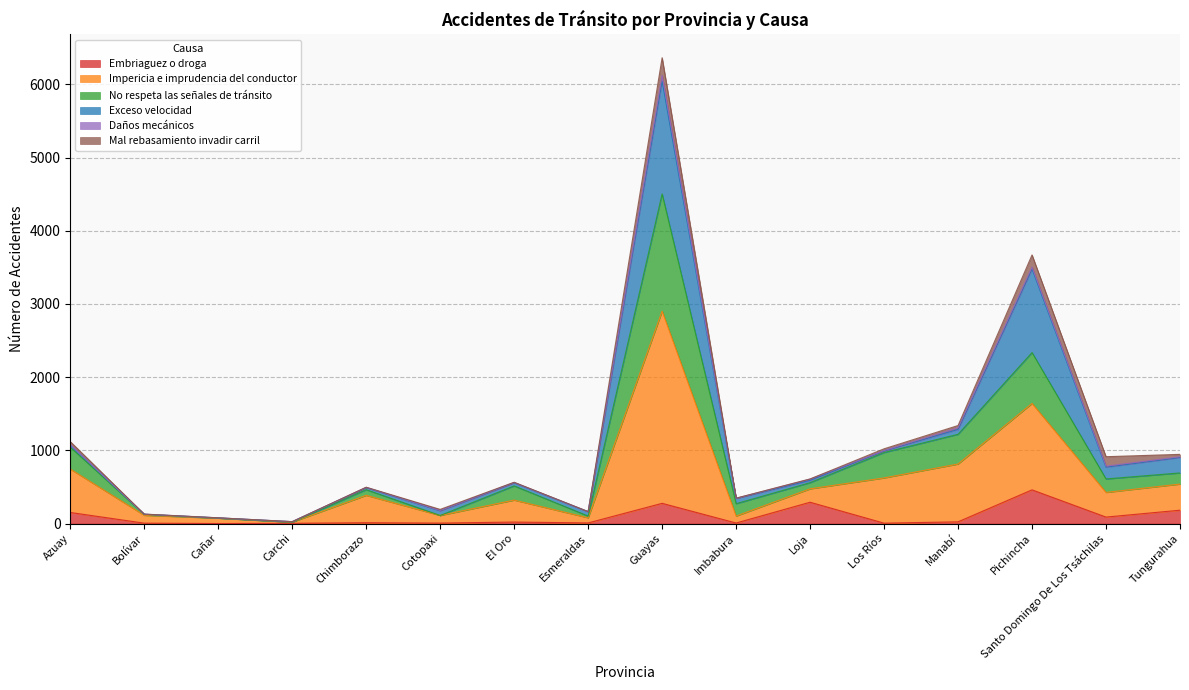

At which category is the sum across all series the highest?

Guayas